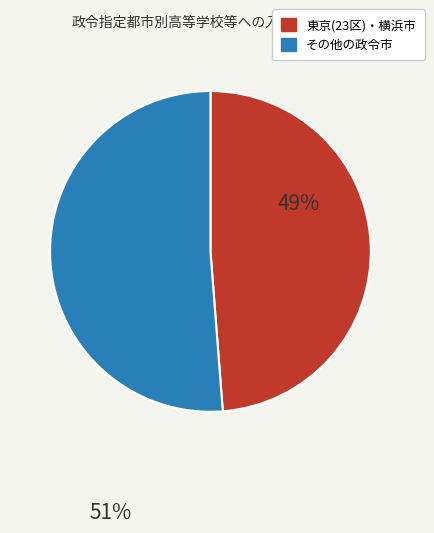

Is there any slice that represents more than half of the pie?

Yes